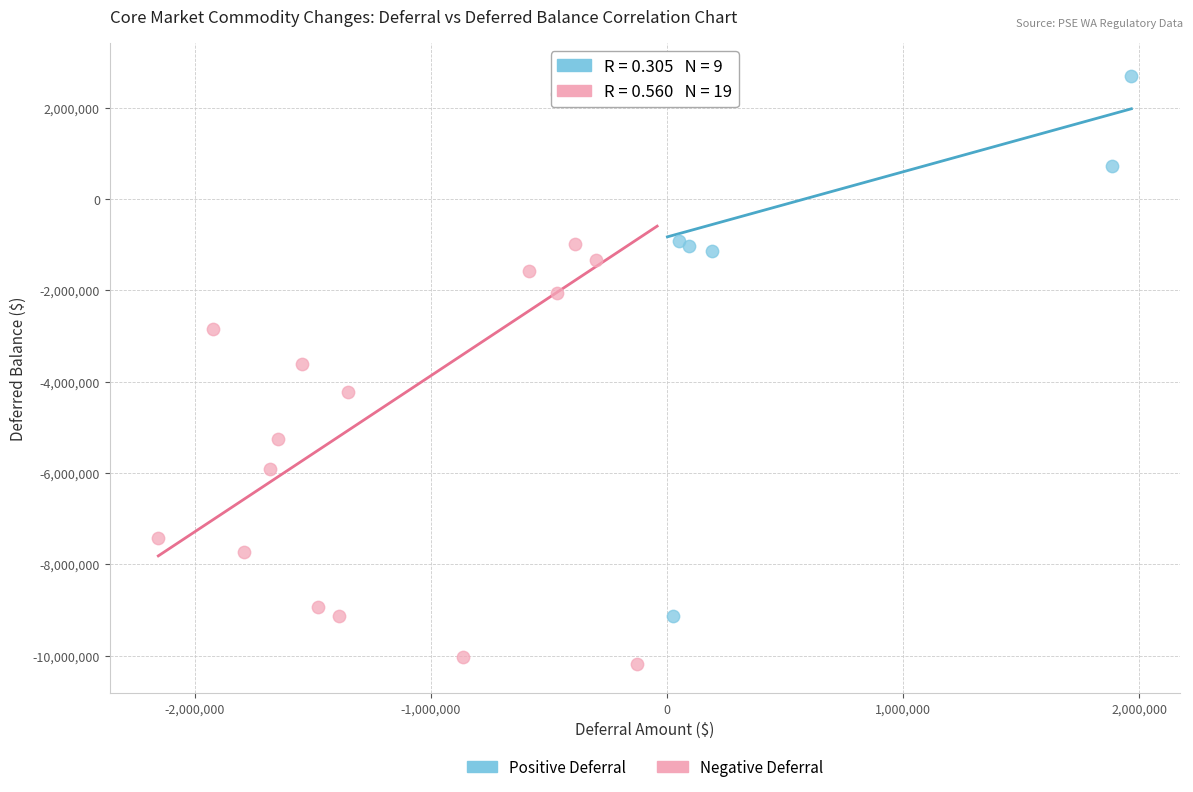

Which series has the largest Y range (max minus min)?

Negative Deferral